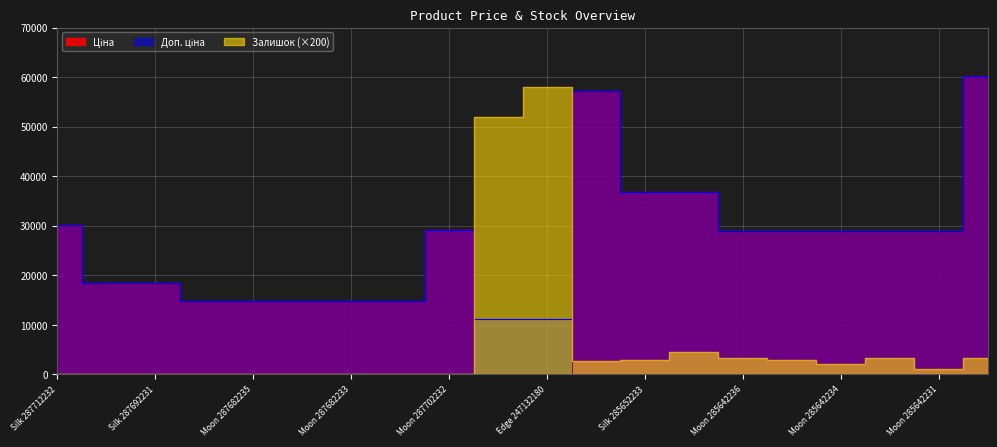

Which category has the lowest value in the Доп. ціна series?

Edge 247132181